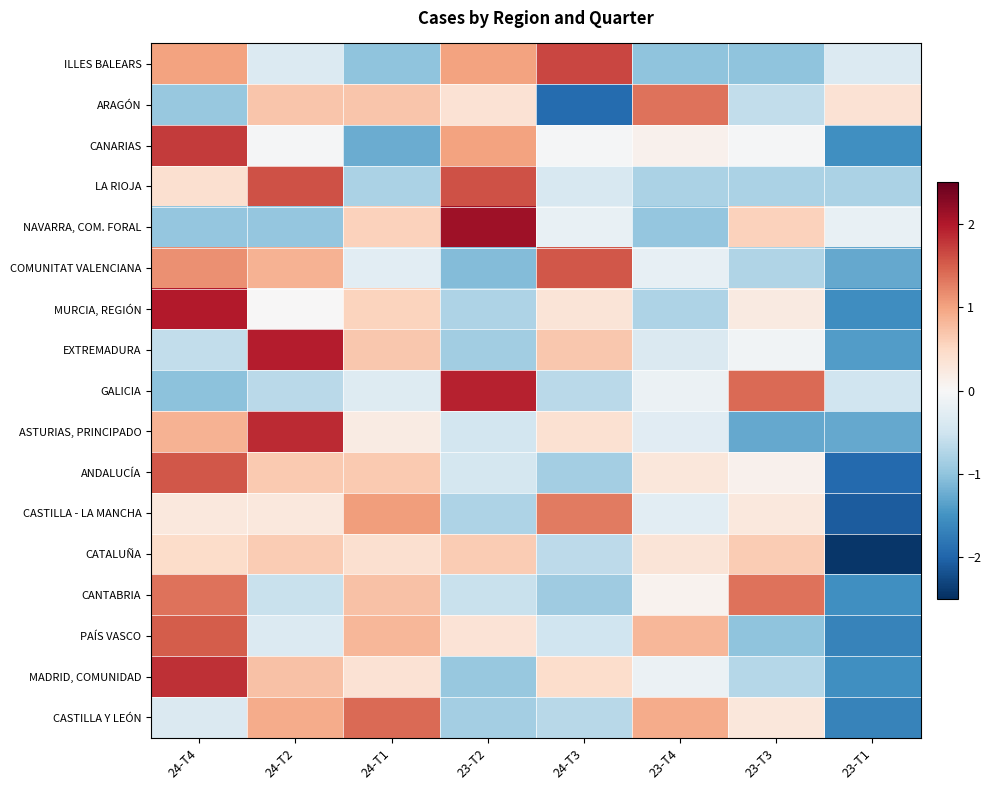

How many categories are shown in the chart?

8